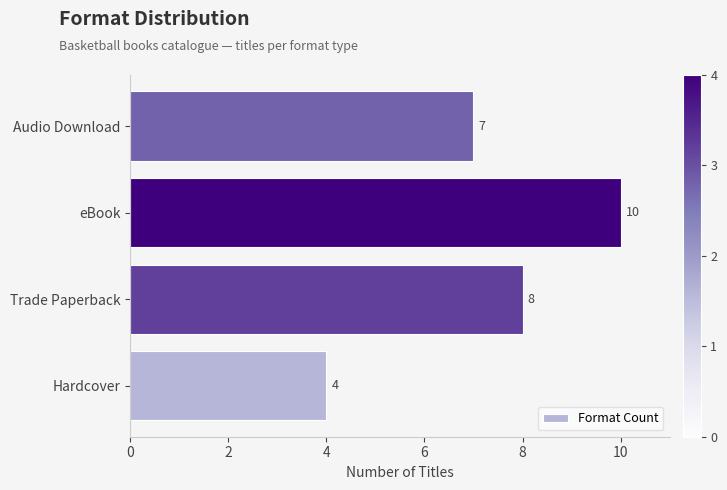

The chart shows a value of 7 at Audio Download. True or false?

True